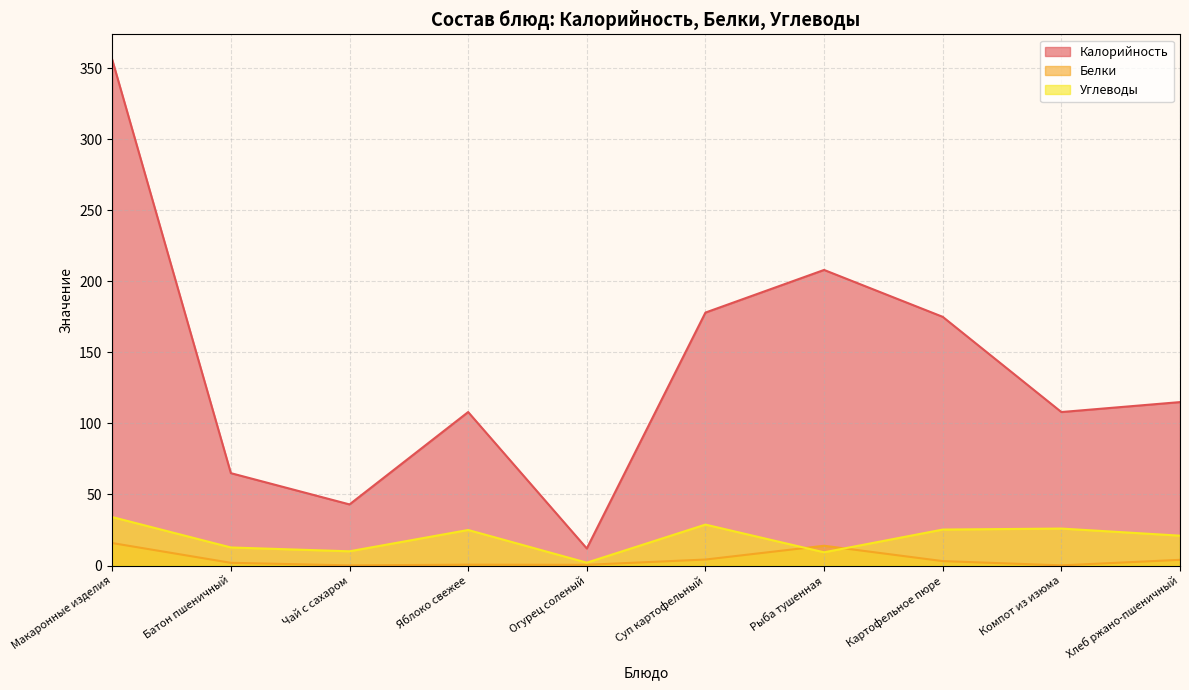

Does the chart have visible grid lines?

Yes